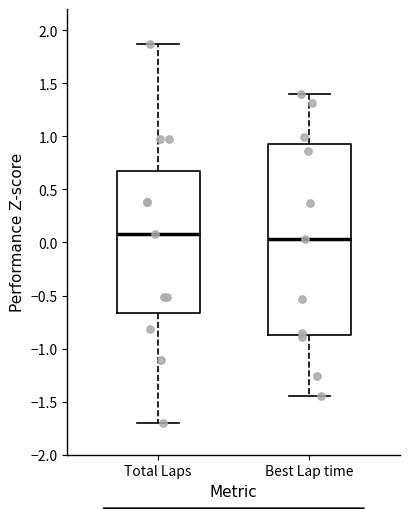

Reading left to right, read every box against the y-axis: the position of its median line, the range the box covers, and the ends of its whiskers. The values are not printed on the chart, so give them approximately, as read against the axis.

Total Laps: median 0.10, box -0.65 to 0.70, whiskers -1.70 to 1.85
Best Lap time: median 0.05, box -0.85 to 0.95, whiskers -1.45 to 1.40